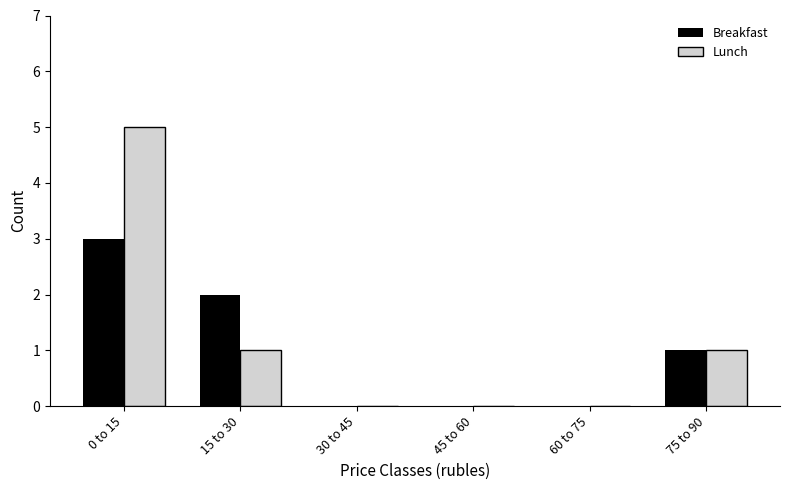

Reading left to right, transcribe all the data shown in this chart.

Breakfast: 0 to 15=3	15 to 30=2	30 to 45=0	45 to 60=0	60 to 75=0	75 to 90=1
Lunch: 0 to 15=5	15 to 30=1	30 to 45=0	45 to 60=0	60 to 75=0	75 to 90=1